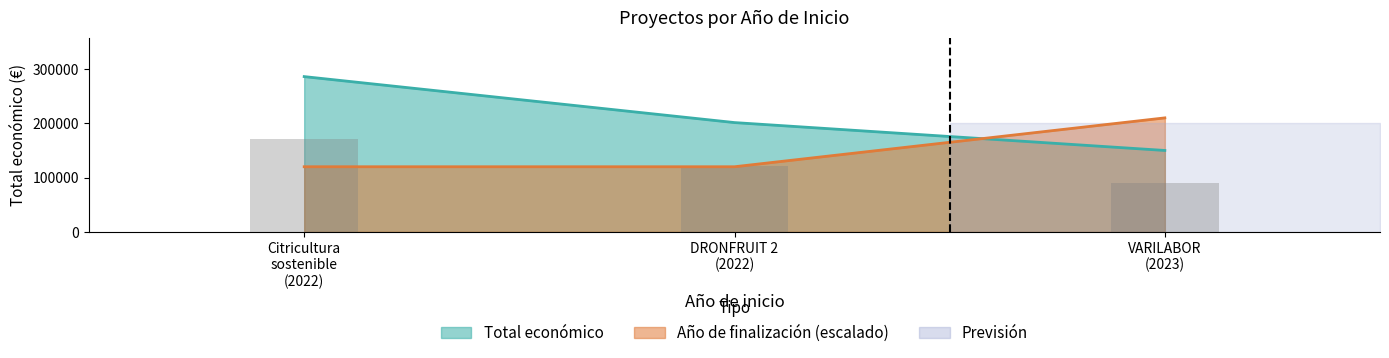

How many groups of bars are there?

3